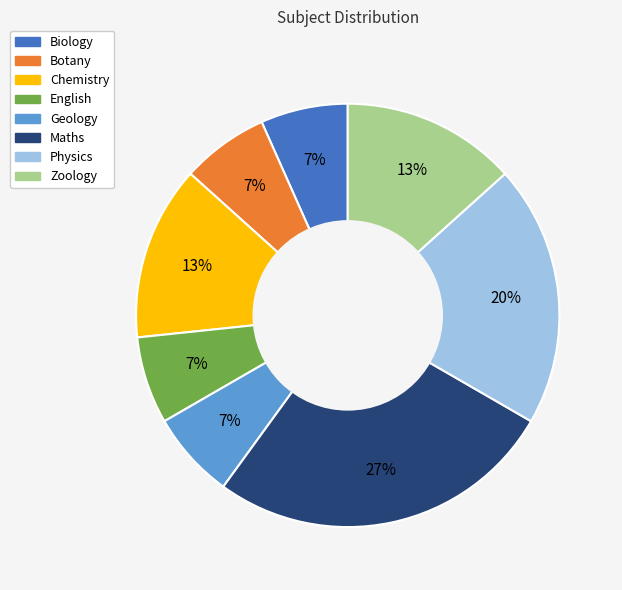

To the nearest percent, what is the difference between the Botany and Physics slice percentages?

13%